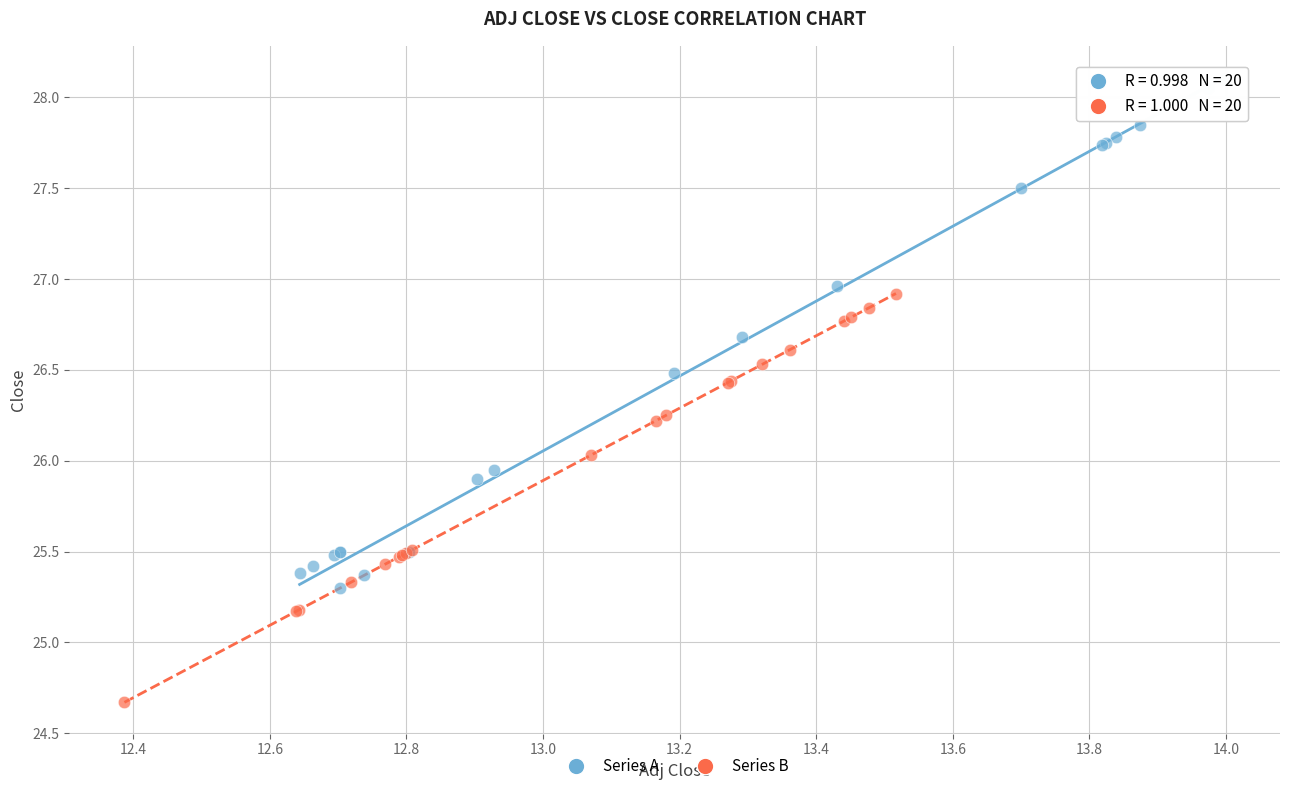

Which series has the widest spread of Y values?

Series A